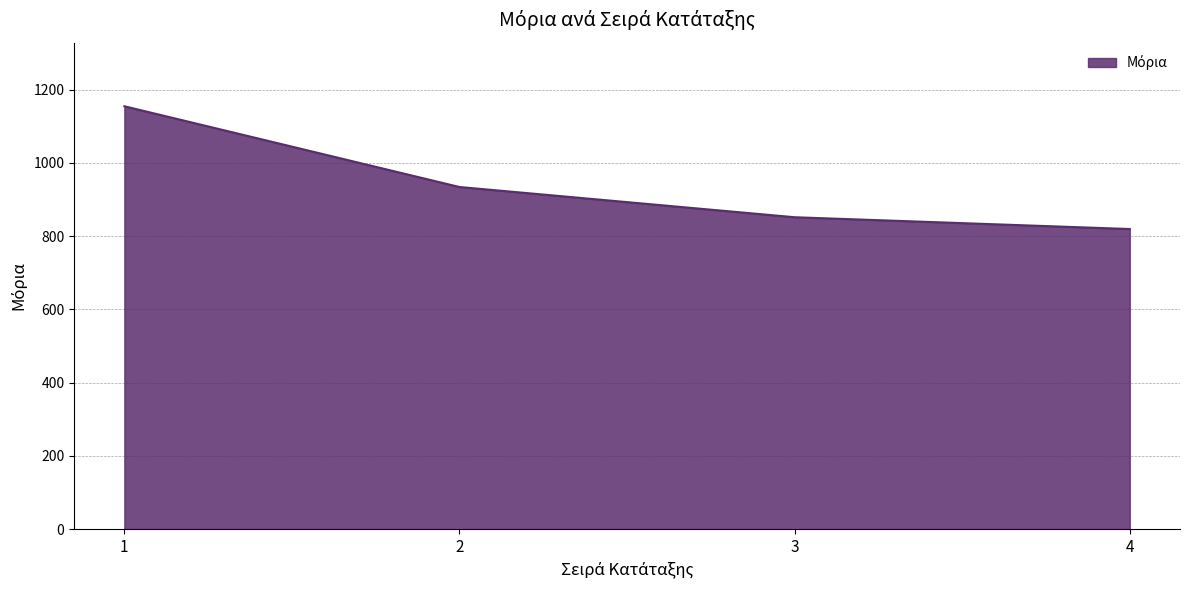

What is the difference between the values at 1 and 3?

302.9